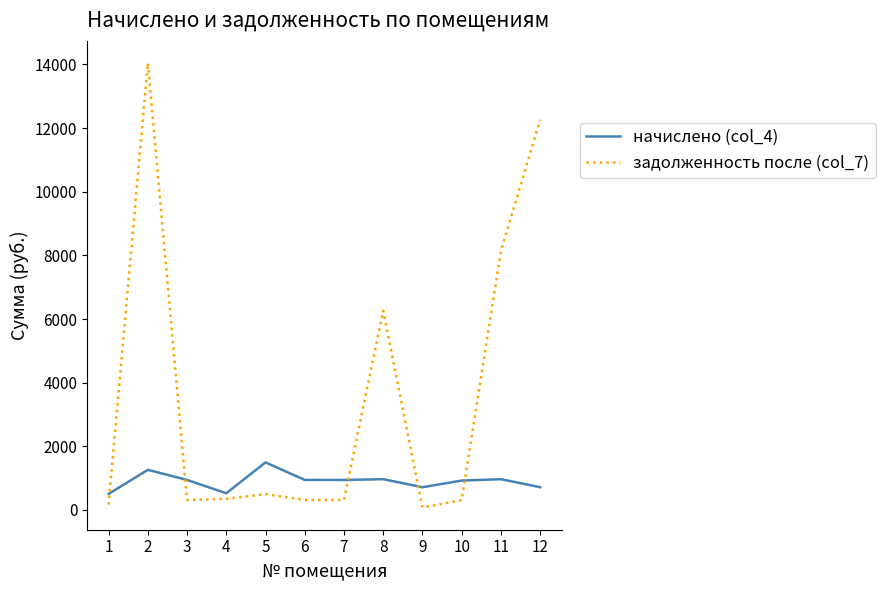

True or false: задолженность после (col_7) has a value of 307.8 at 10.

True